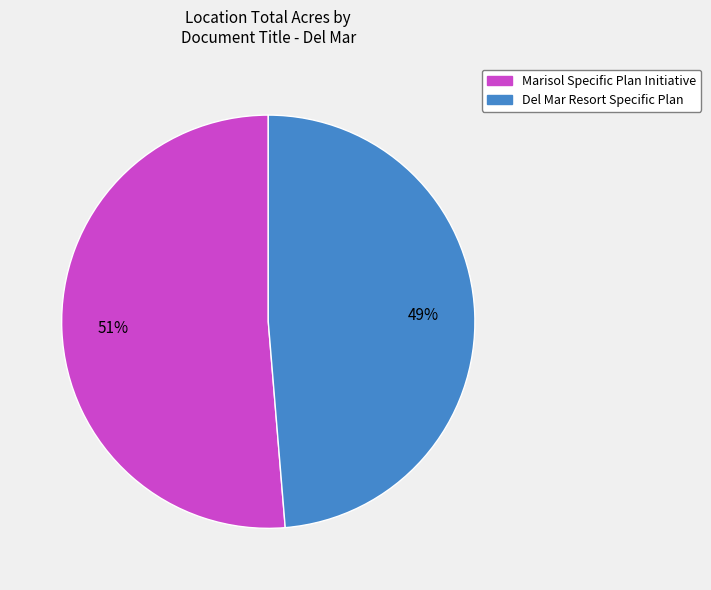

Combined, do Del Mar Resort Specific Plan and Marisol Specific Plan Initiative account for over 50%?

Yes